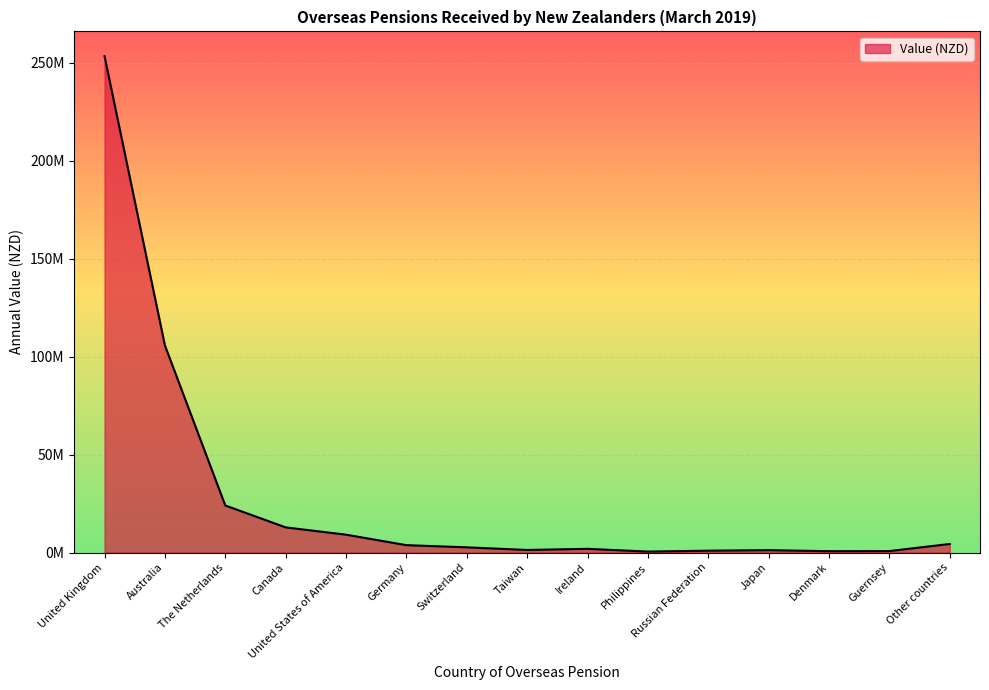

Is this an area chart (filled region under the line)?

Yes